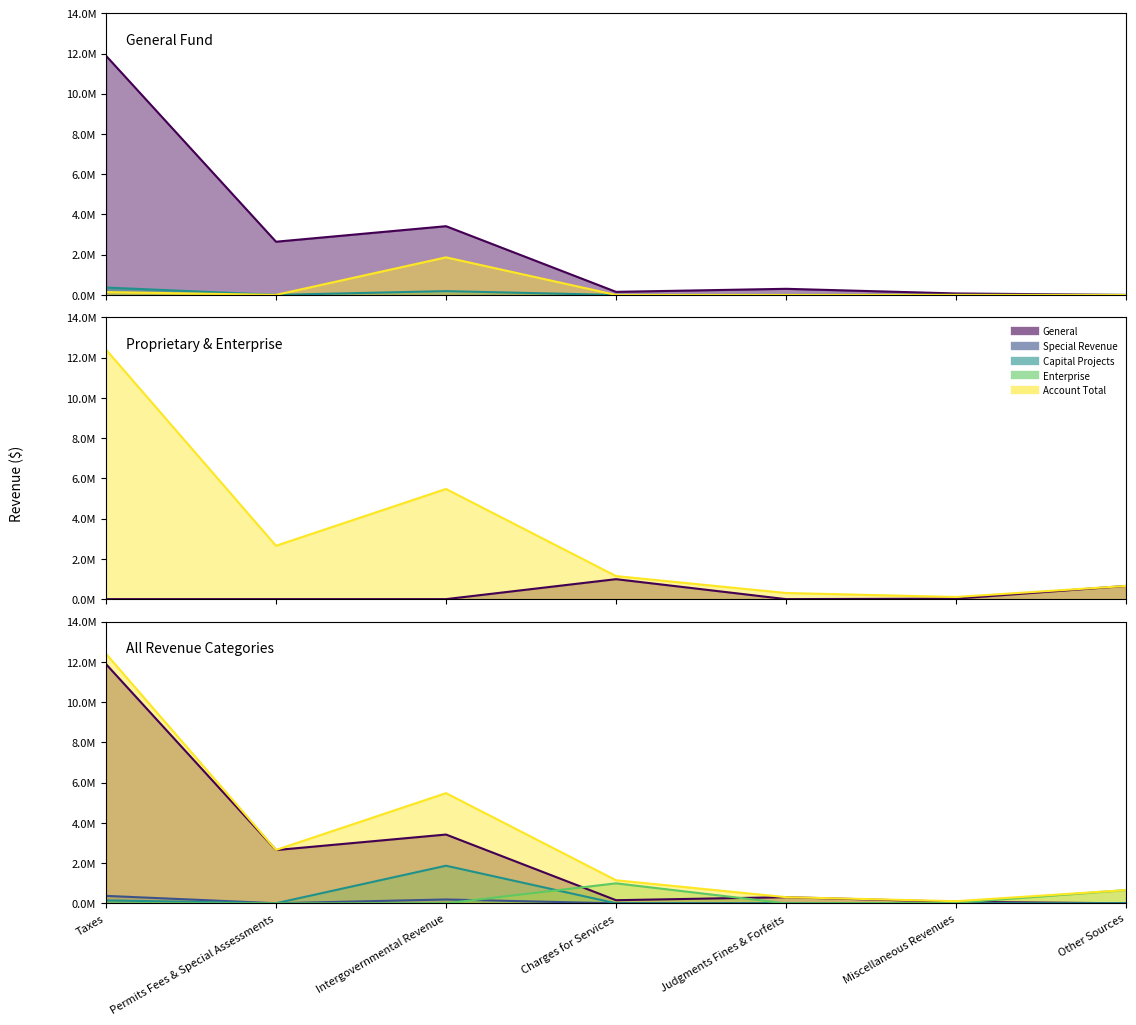

Which label corresponds to the largest value in the chart?

Taxes